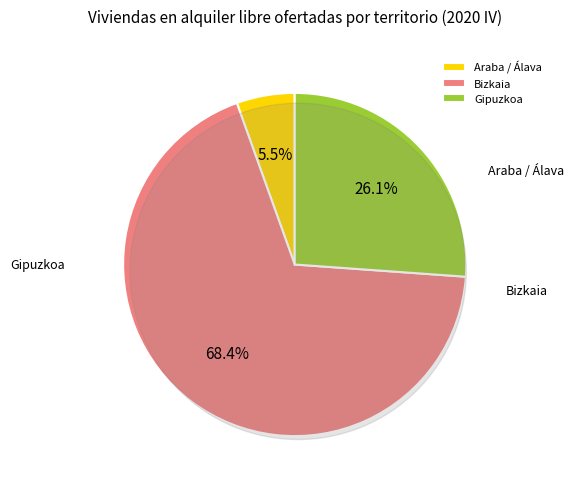

The Bizkaia slice represents 56% of the pie. True or false?

False